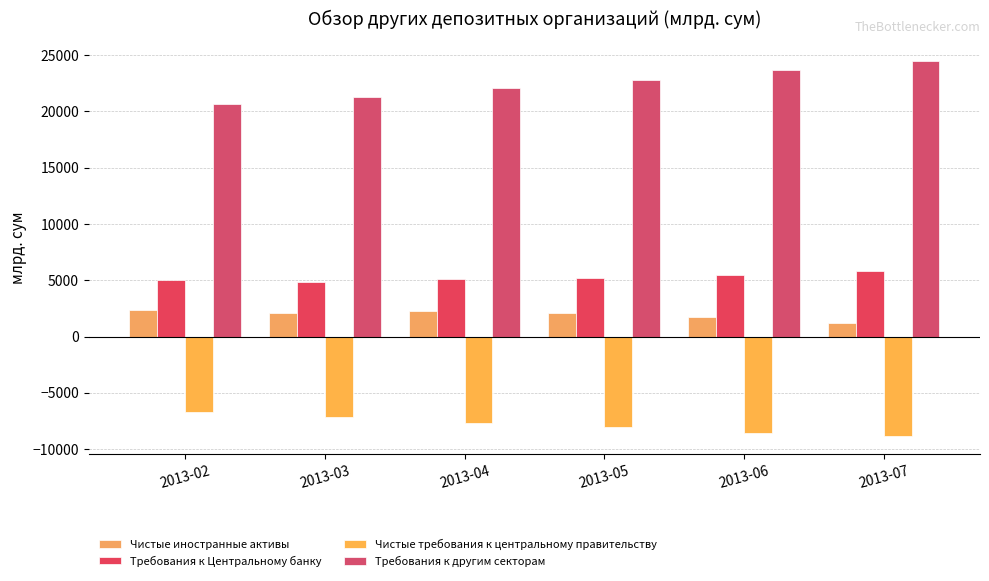

List the labels in order of Требования к другим секторам value, largest first.

2013-07, 2013-06, 2013-05, 2013-04, 2013-03, 2013-02